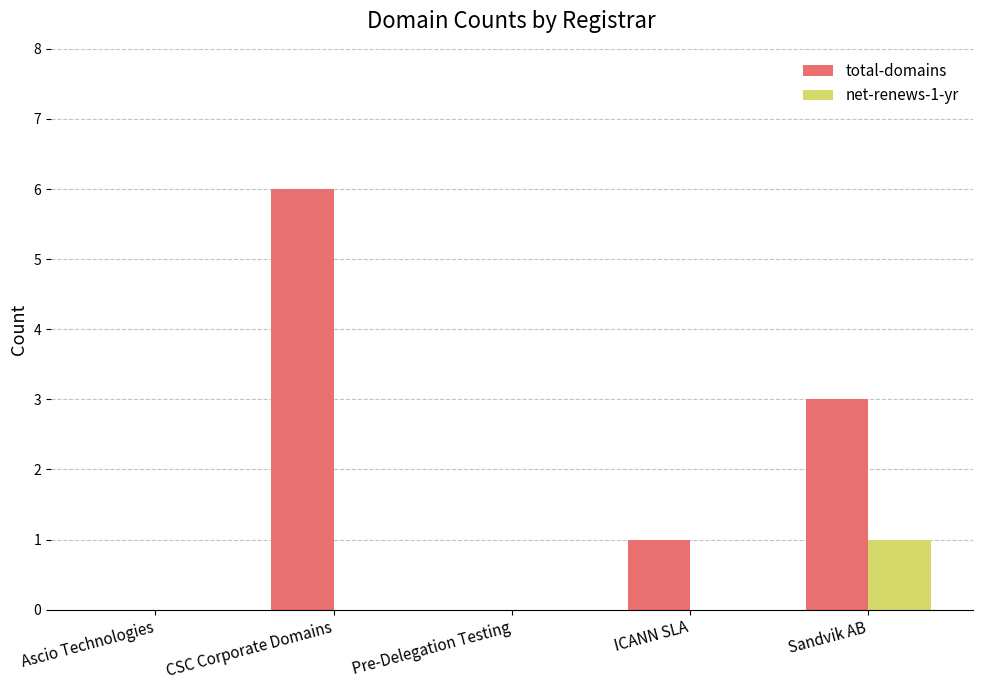

Which category has the highest value in the net-renews-1-yr series?

Sandvik AB